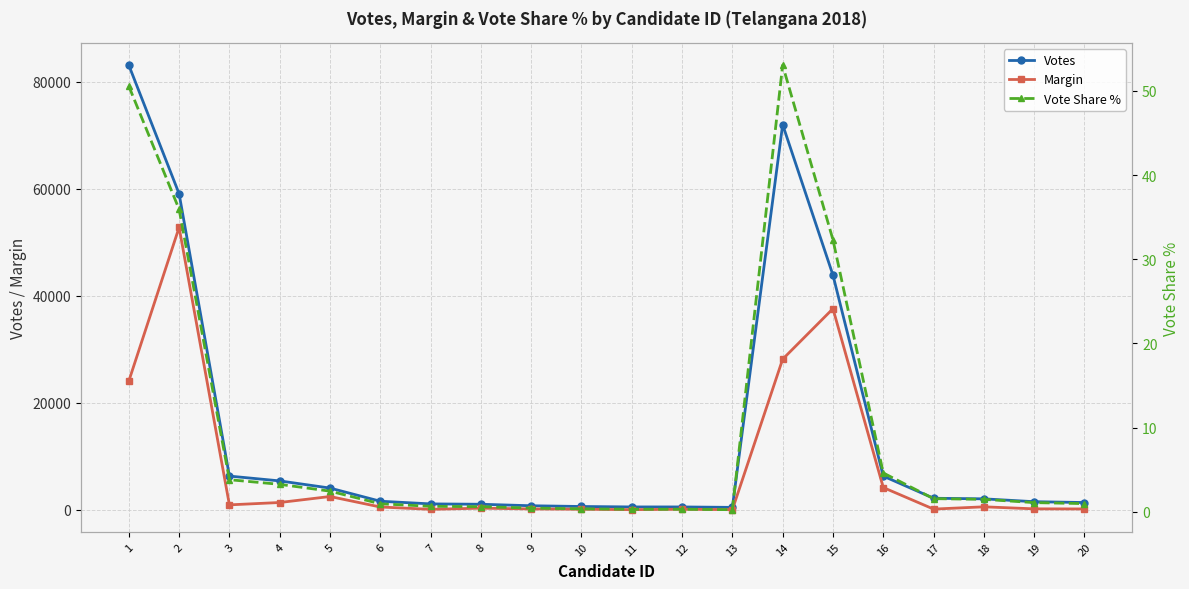

Is it true that Margin equals 774.9 at 6?

False